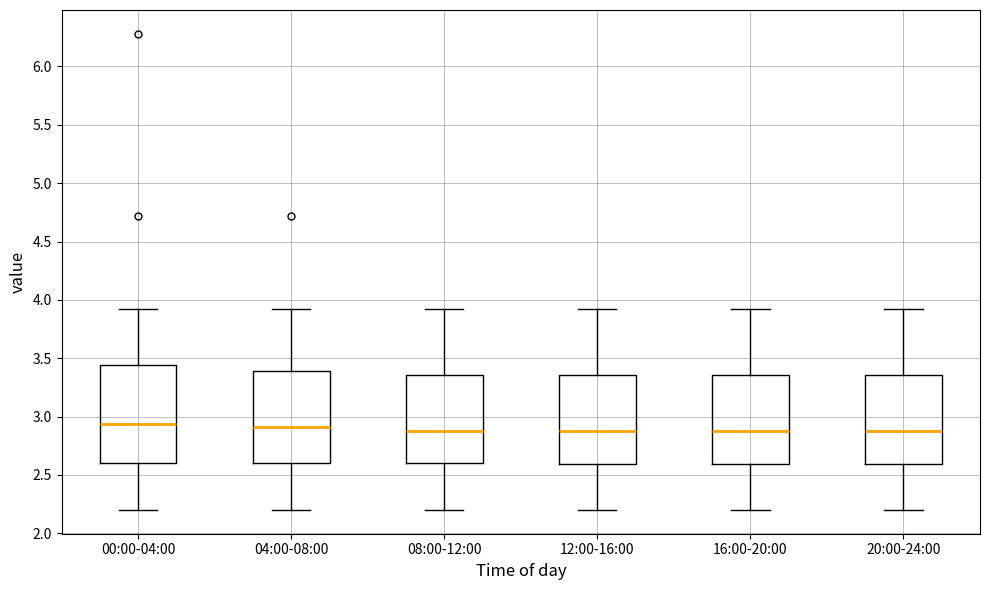

Comparing the boxes themselves (not the whiskers), which one is the tallest?

00:00-04:00